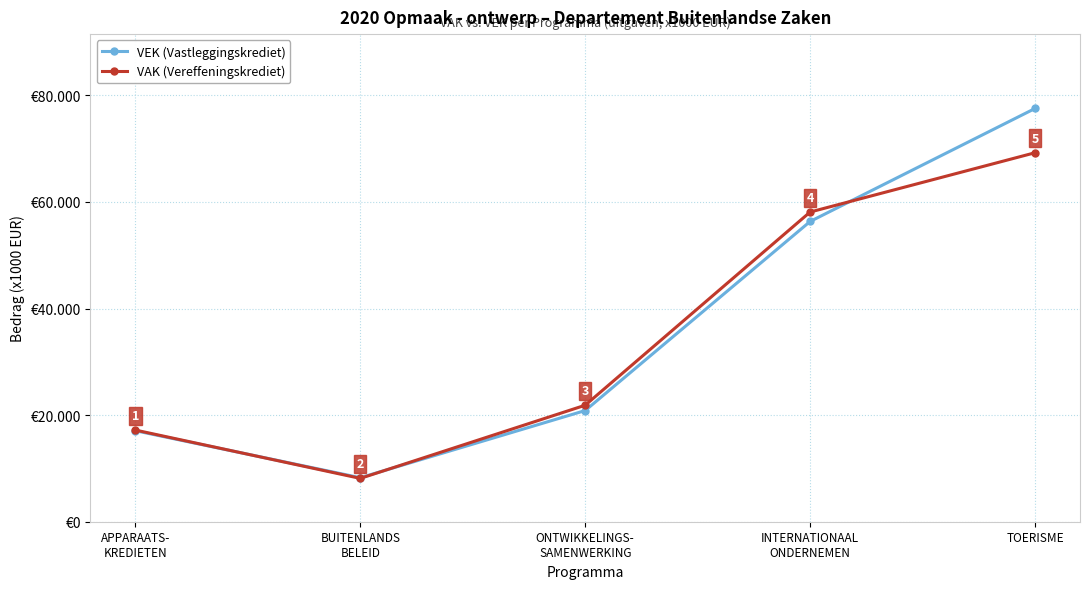

At which category is the sum across all series the highest?

TOERISME